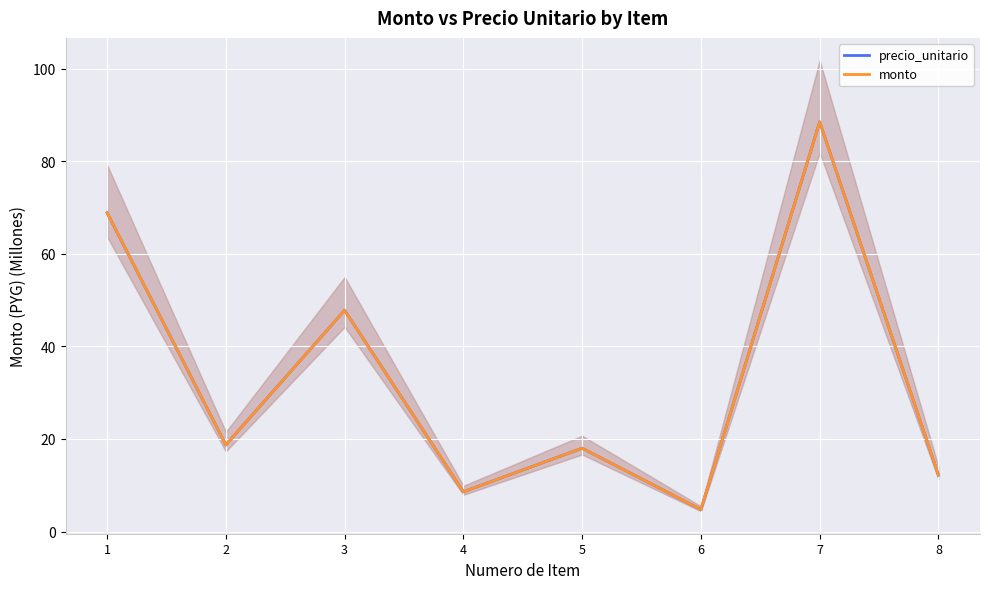

At how many categories does at least one series exceed 36?

3